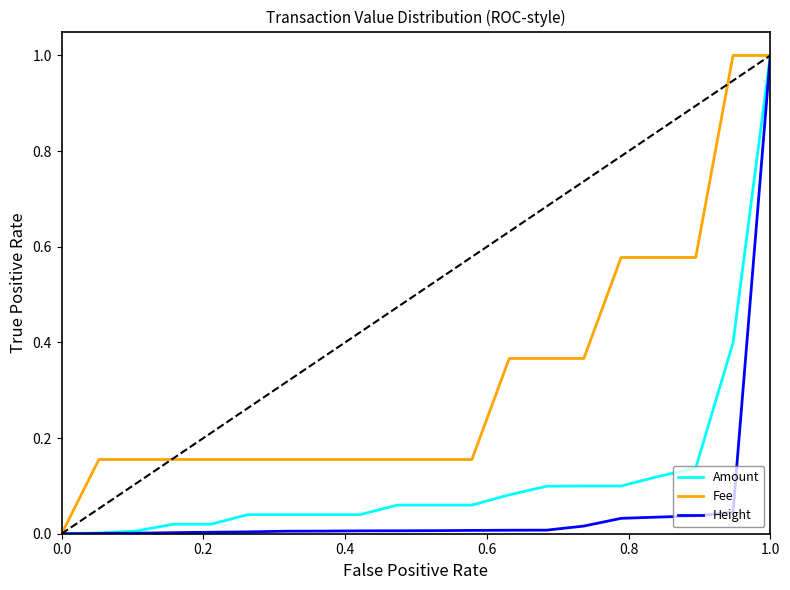

What are all the series names shown in the legend?

Amount, Fee, Height